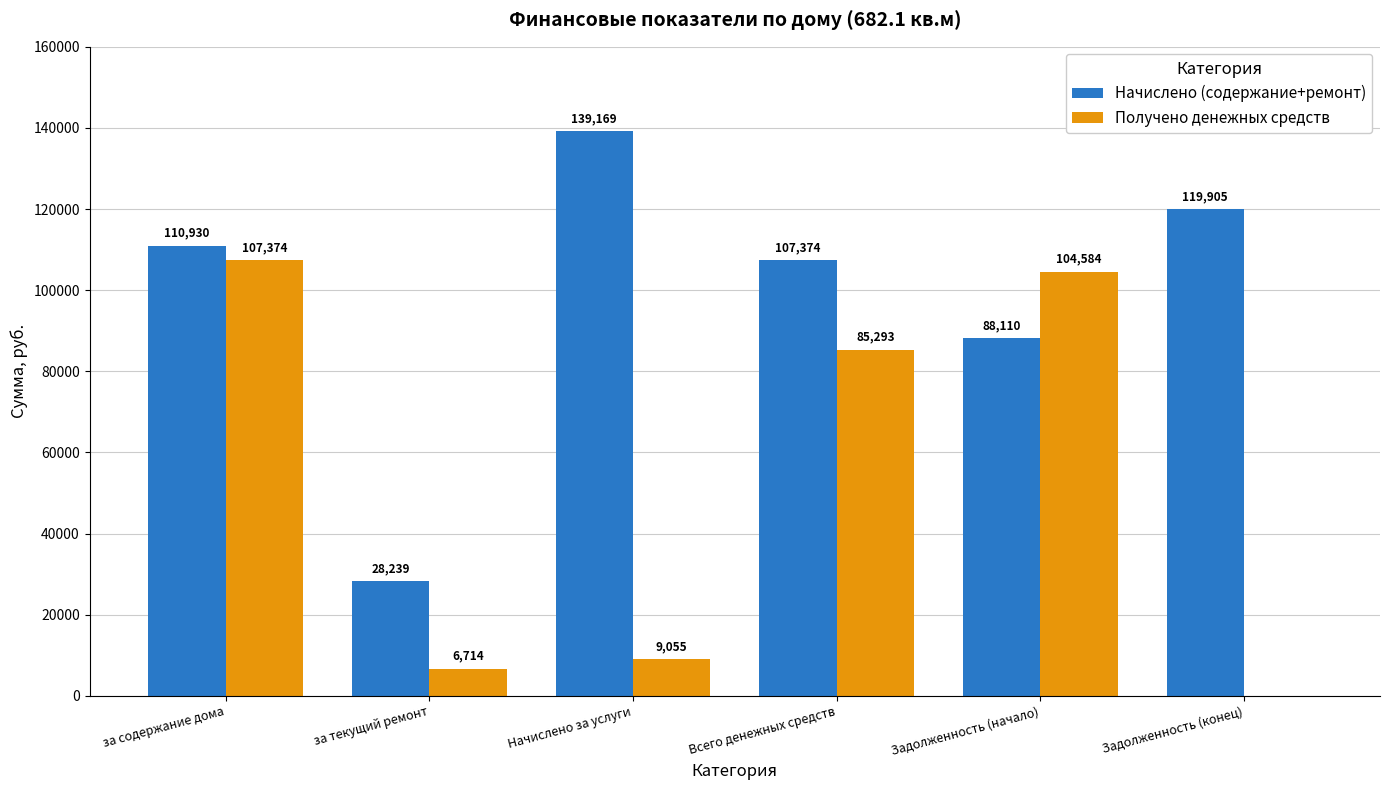

What is the total value across all series at Всего денежных средств?

192666.8